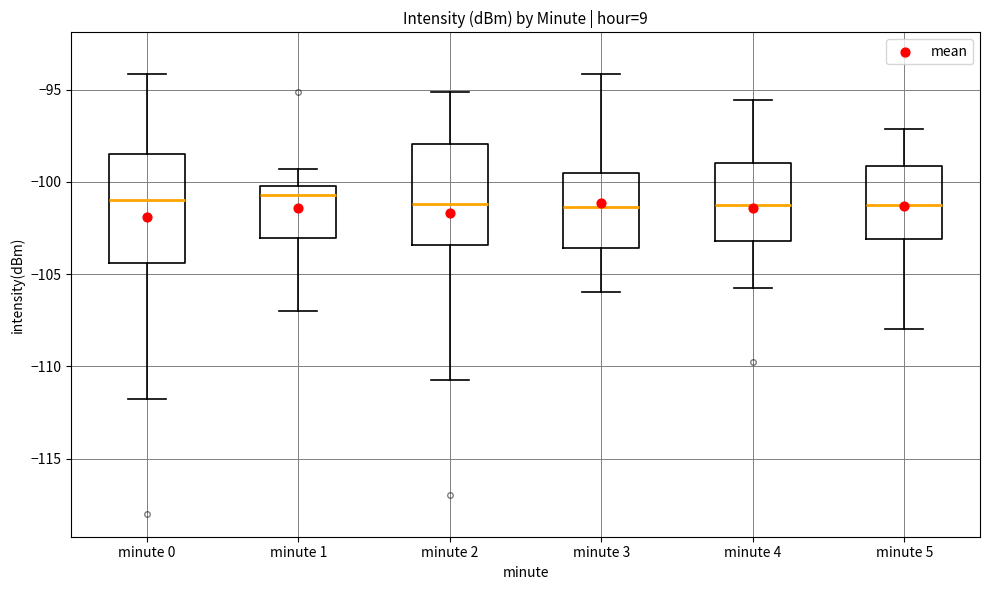

Where does the lower whisker of the box for minute 4 end on the y-axis? The values are not printed on the chart, so give them approximately, as read against the axis.

-106.0